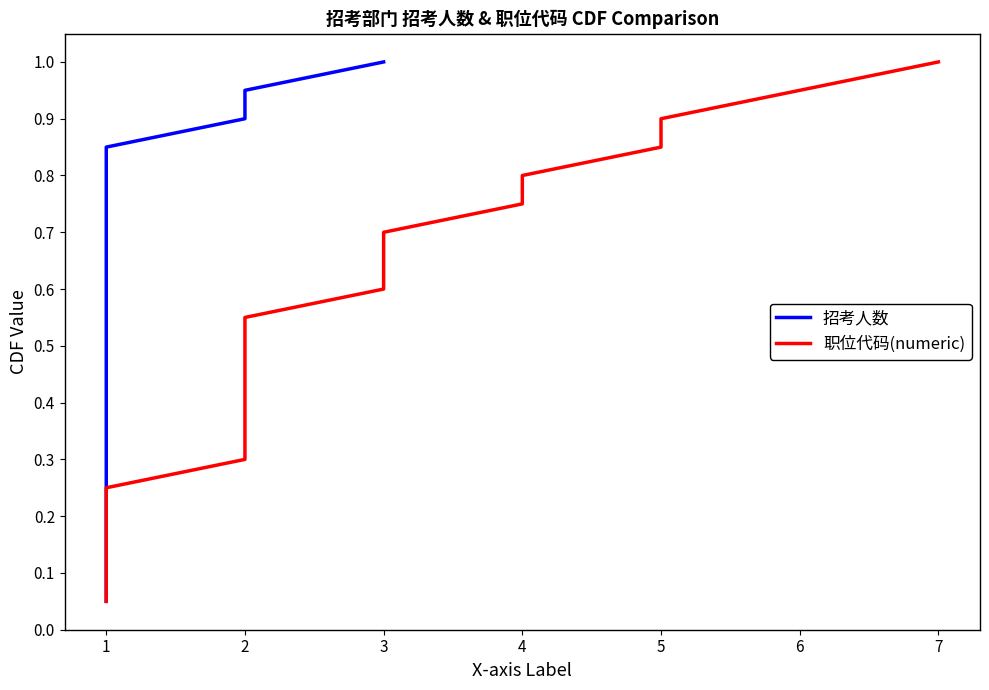

Rank the categories by 职位代码(numeric) value from highest to lowest.

7, 6, 5, 5, 4, 4, 3, 3, 3, 2, 2, 2, 2, 2, 2, 1, 1, 1, 1, 1